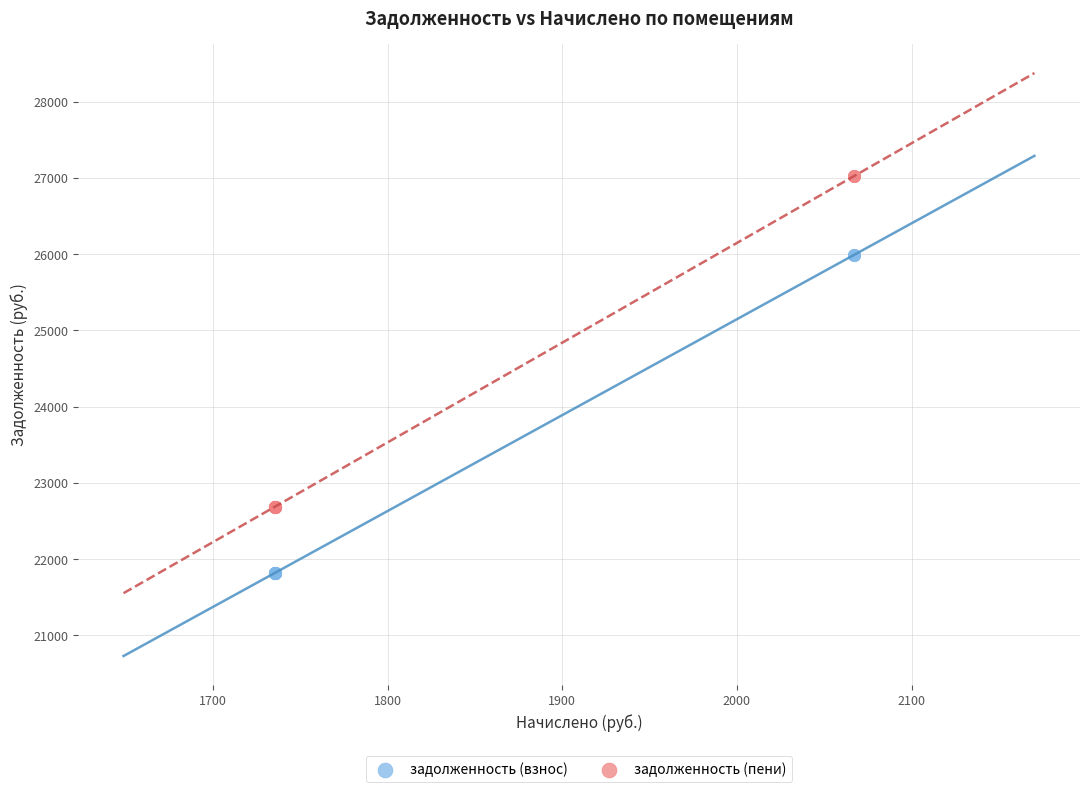

What is the X range (max minus min) for the scatter plot?

331.5